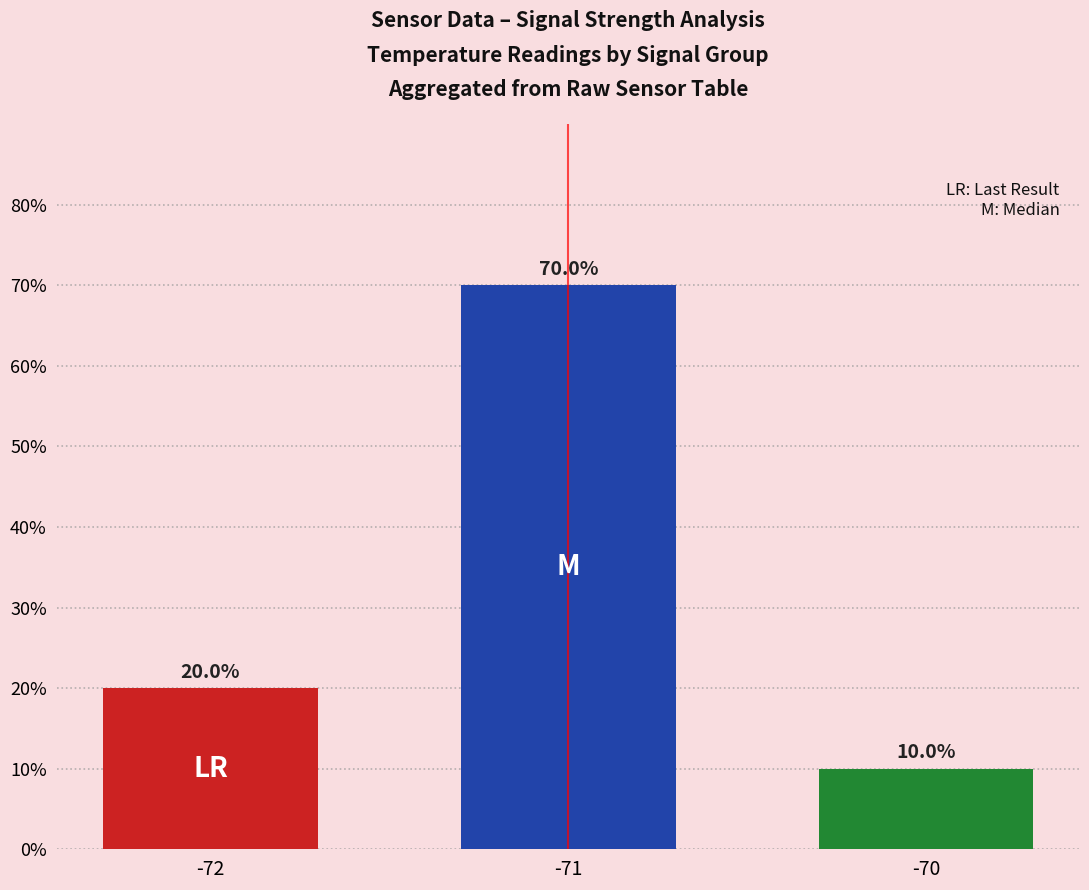

What is the minimum value shown in the chart?

10